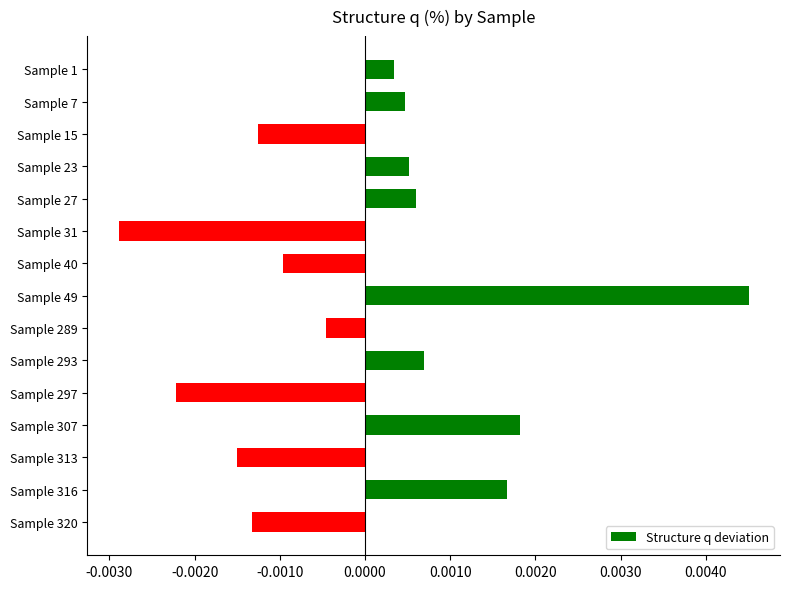

Which category has the lowest value across all series?

Sample 31